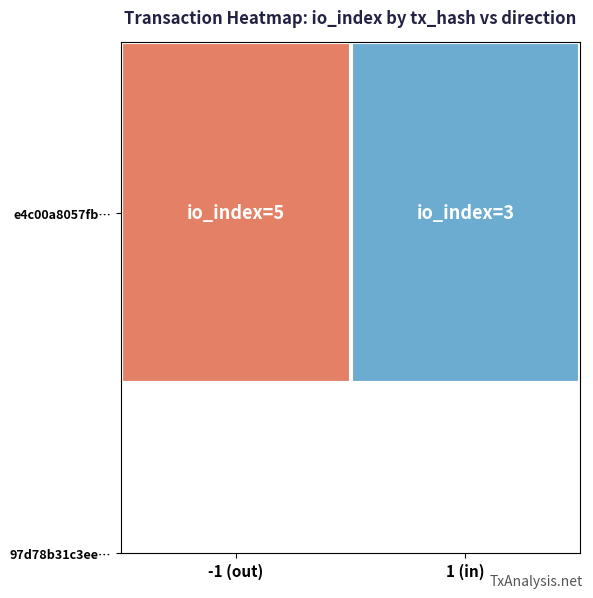

Reading right to left, list all the values displayed in this chart.

1 (in)=3	-1 (out)=5